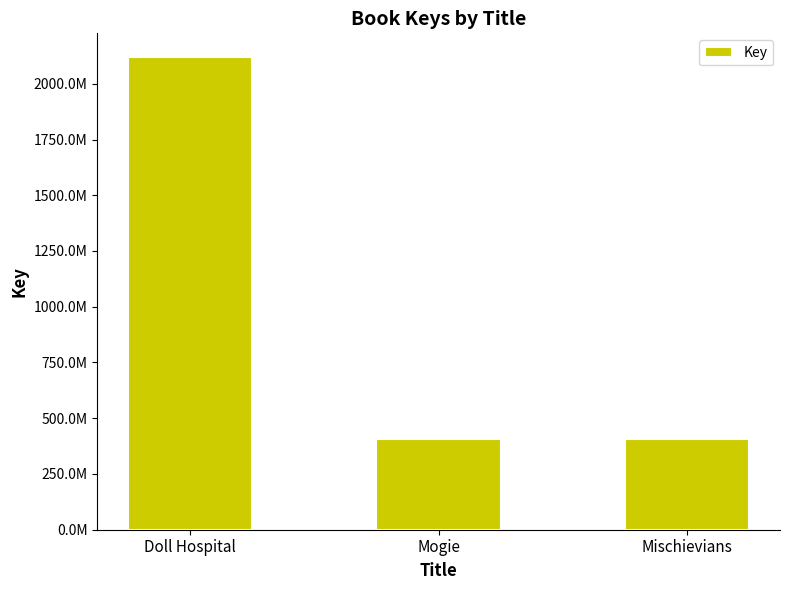

Which has a higher value, Mischievians or Mogie?

Mogie